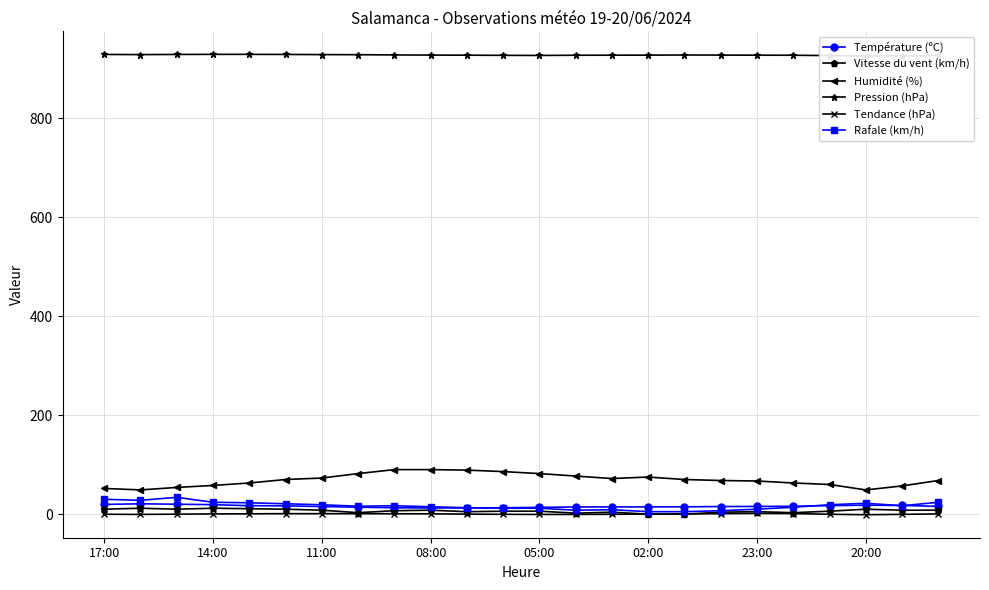

List the series in order of their peak value, highest first.

Pression (hPa), Humidité (%), Rafale (km/h), Température (ºC), Vitesse du vent (km/h), Tendance (hPa)